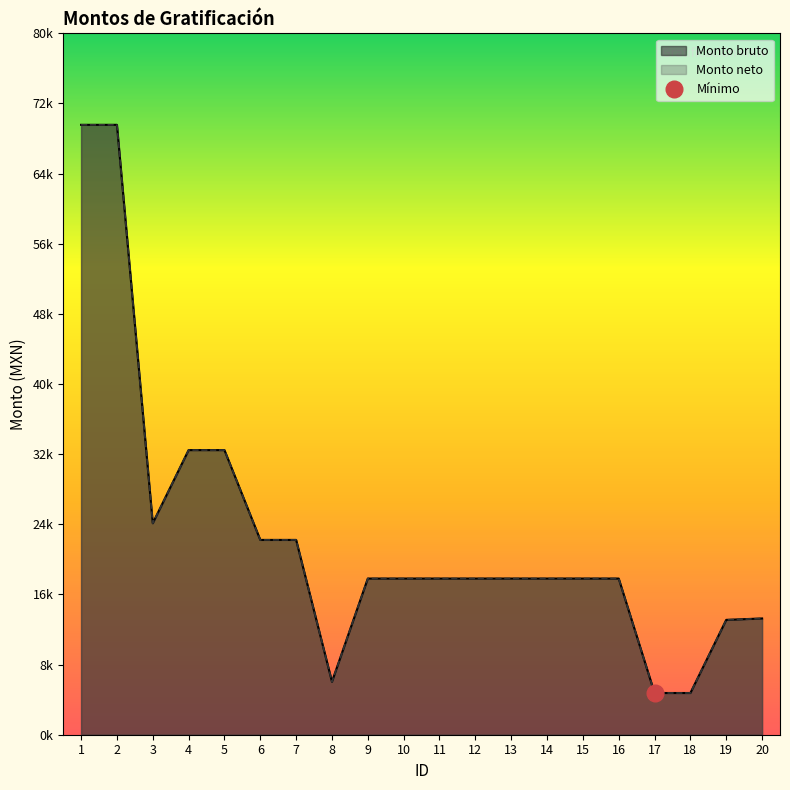

Reading left to right, what are all the values shown in this chart?

Monto bruto: 1=69993.4	2=69993.4	3=24269.1	4=32663.9	5=32663.9	6=22357.2	7=22357.2	8=6079.1	9=17923.2	10=17923.2	11=17923.2	12=17923.2	13=17923.2	14=17923.2	15=17923.2	16=17923.2	17=4787.8	18=4787.8	19=13181.1	20=13342.9
Monto neto: 1=69993.4	2=69993.4	3=24269.1	4=32663.9	5=32663.9	6=22357.2	7=22357.2	8=6079.1	9=17923.2	10=17923.2	11=17923.2	12=17923.2	13=17923.2	14=17923.2	15=17923.2	16=17923.2	17=4787.8	18=4787.8	19=13181.1	20=13342.9